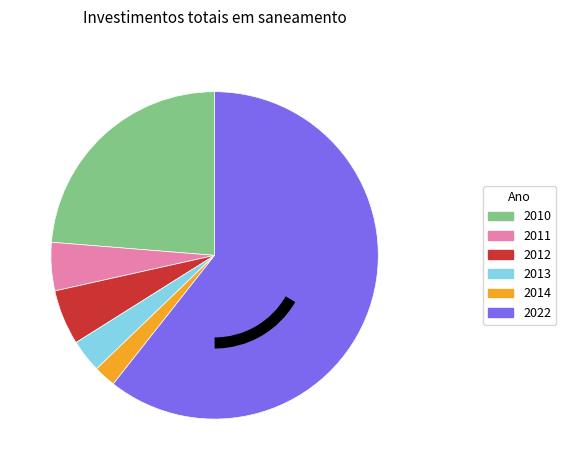

Is it true that 2014 is 17% of the pie?

False